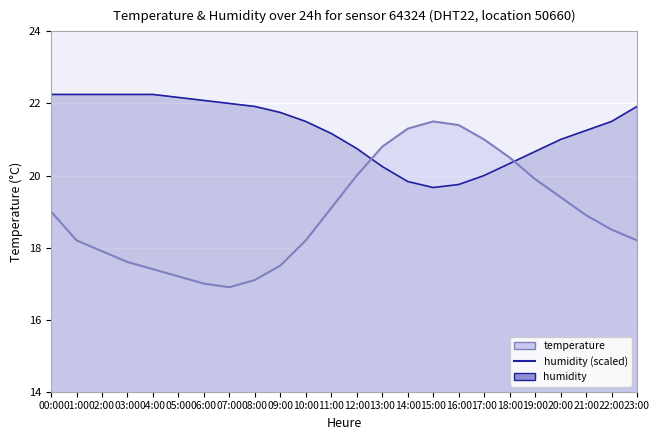

Is the value of humidity_line at 23:00 greater than the value of temperature_line at 16:00?

Yes